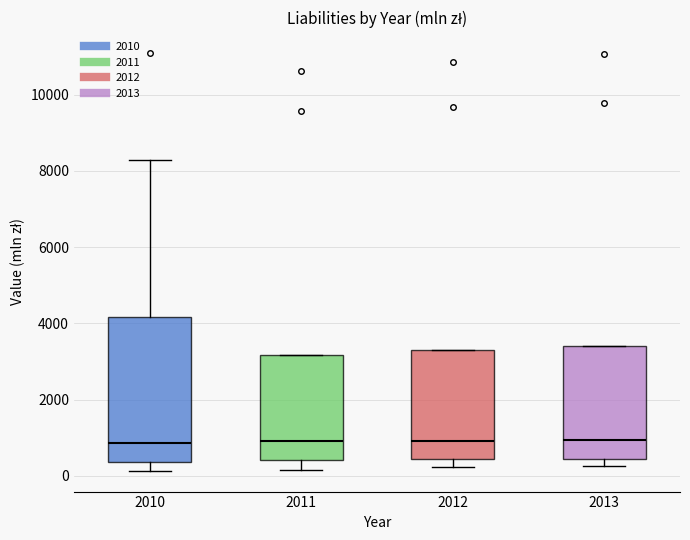

Reading left to right, read every box against the y-axis: the position of its median line, the range the box covers, and the ends of its whiskers. The values are not printed on the chart, so give them approximately, as read against the axis.

2010: median 800, box 400 to 4200, whiskers 200 to 8200
2011: median 1000, box 400 to 3200, whiskers 200 to 3200
2012: median 1000, box 400 to 3200, whiskers 200 to 3200
2013: median 1000, box 400 to 3400, whiskers 200 to 3400